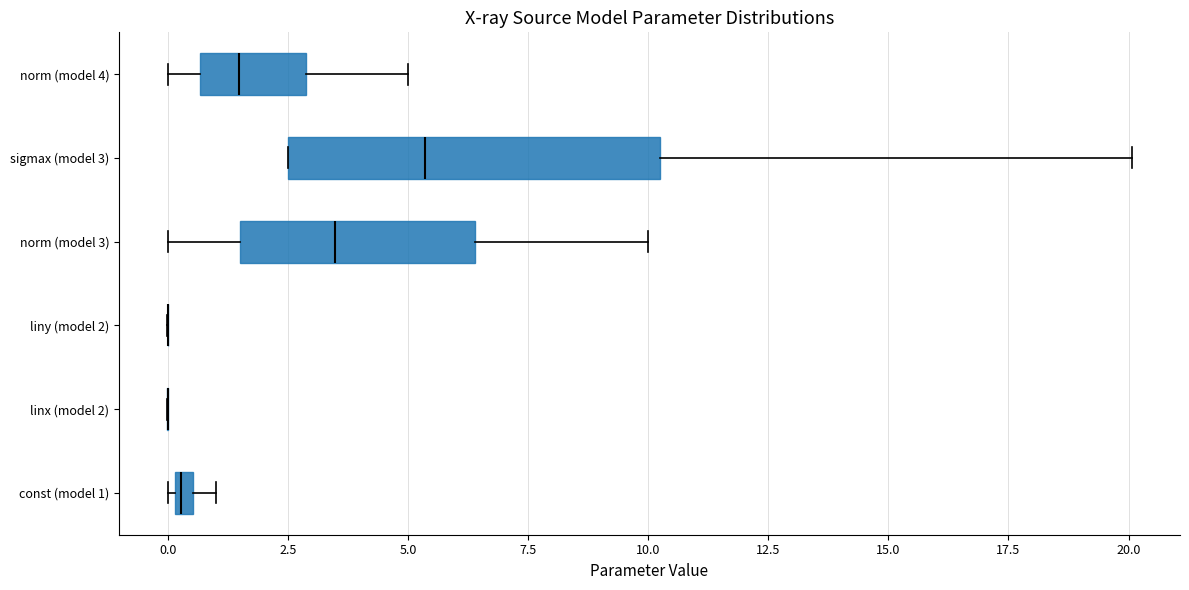

Where does the median line of the box for sigmax (model 3) sit on the x-axis? The values are not printed on the chart, so give them approximately, as read against the axis.

5.5